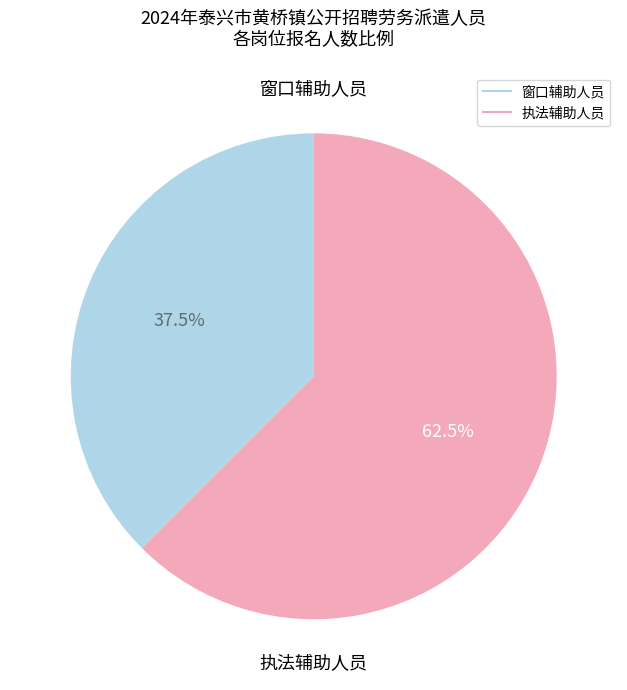

Rank the categories by value from lowest to highest.

窗口辅助人员, 执法辅助人员